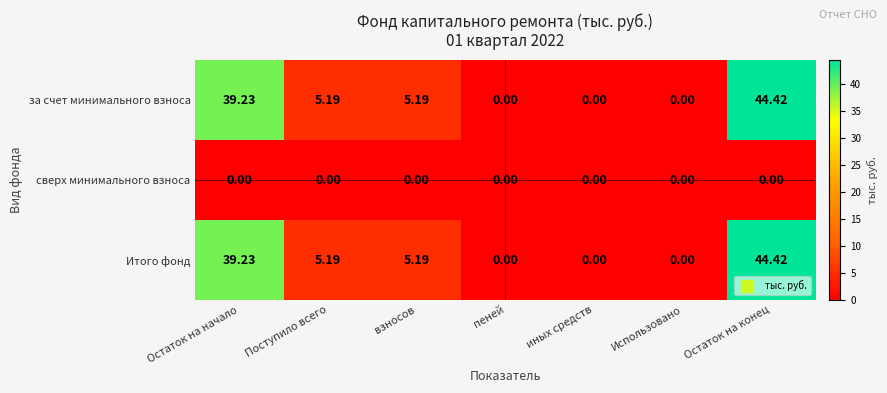

What is the spread (max minus min) of values at Остаток на начало?

39.2